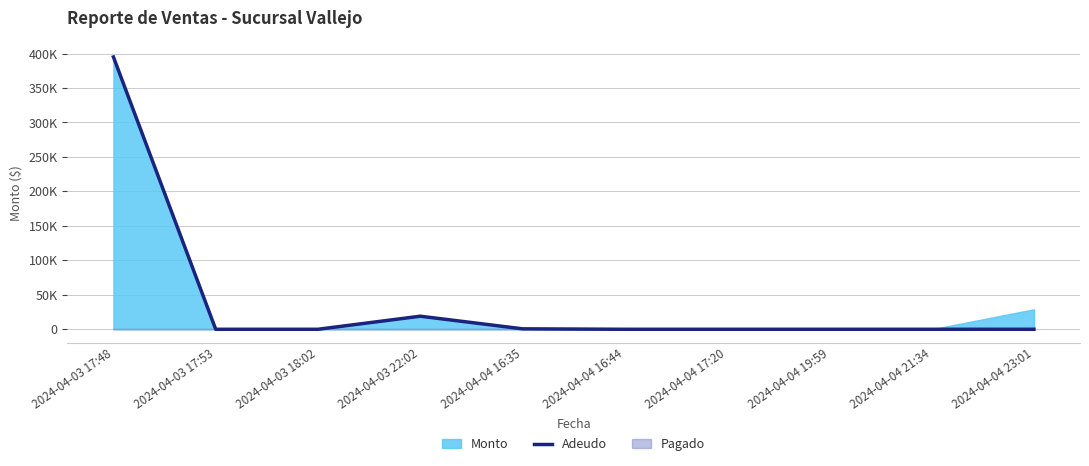

How many values are above zero?

3